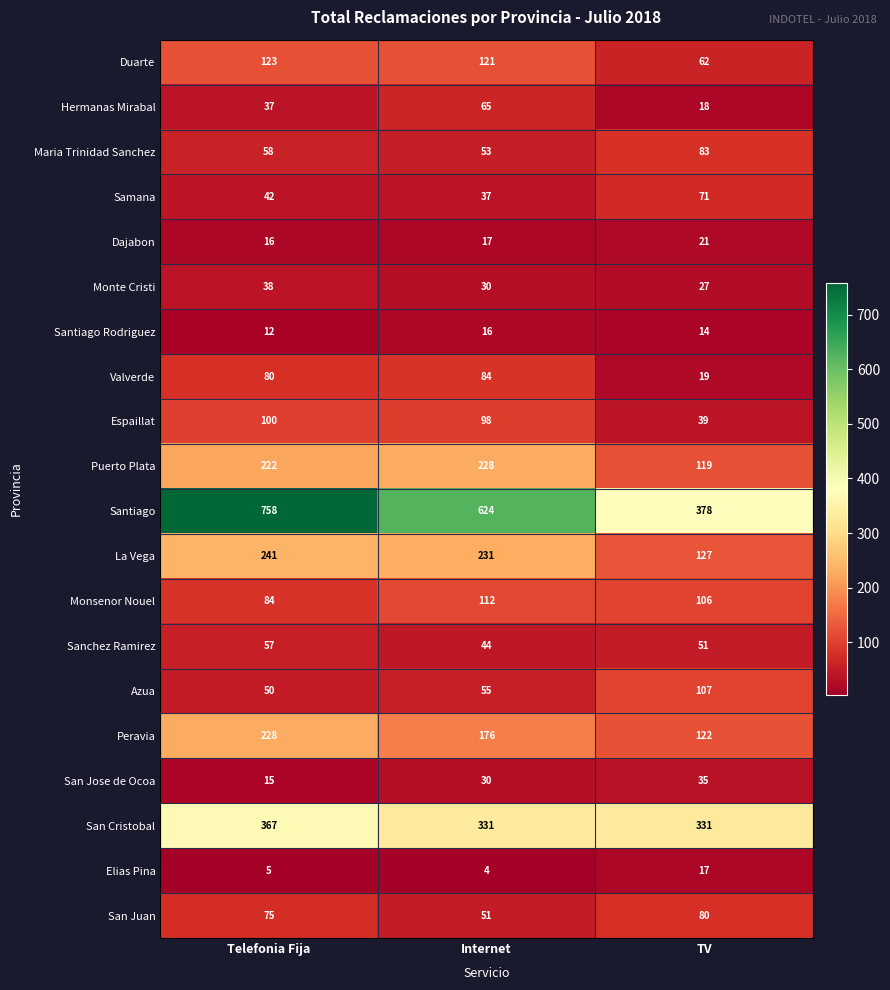

Which series changed the most between Internet and TV?

Santiago